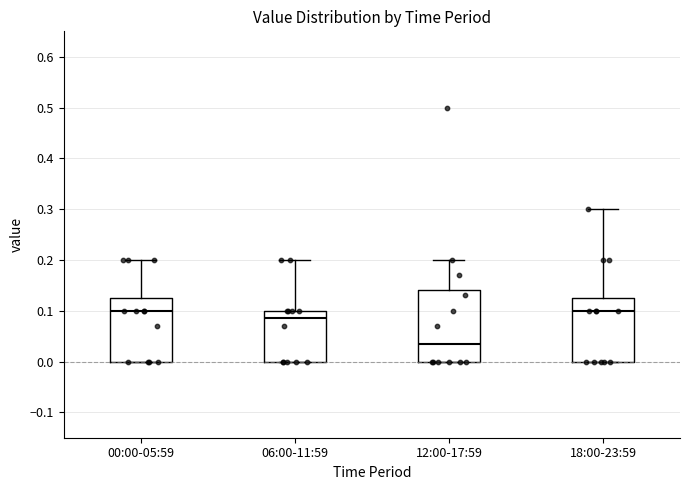

Reading left to right, read every box against the y-axis: the position of its median line, the range the box covers, and the ends of its whiskers. The values are not printed on the chart, so give them approximately, as read against the axis.

00:00-05:59: median 0.10, box 0.00 to 0.13, whiskers 0.00 to 0.20
06:00-11:59: median 0.09, box 0.00 to 0.10, whiskers 0.00 to 0.20
12:00-17:59: median 0.04, box 0.00 to 0.14, whiskers 0.00 to 0.20
18:00-23:59: median 0.10, box 0.00 to 0.13, whiskers 0.00 to 0.30